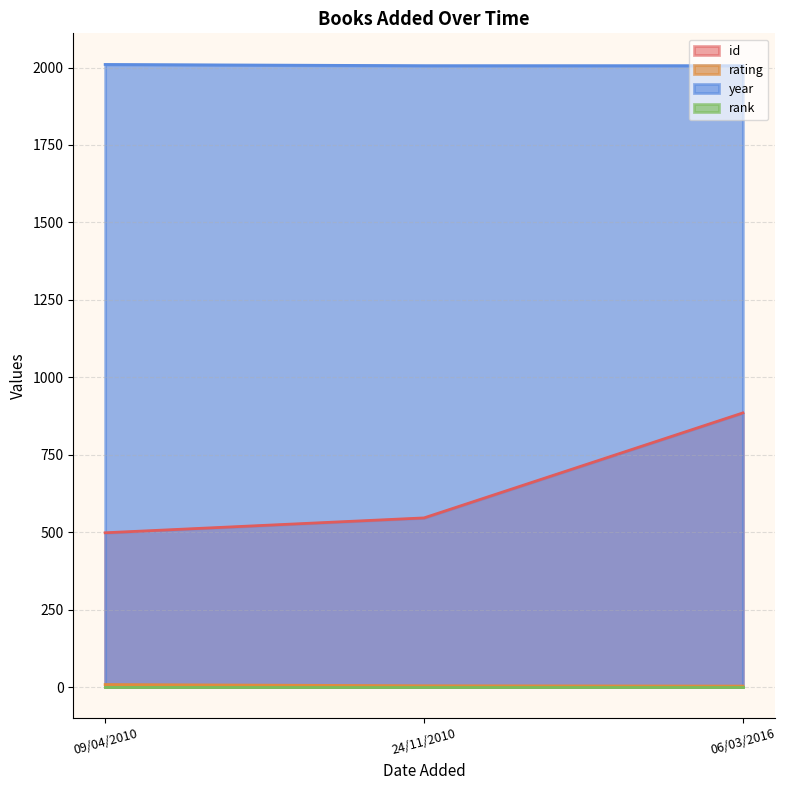

What is the difference between the maximum and minimum values in the id series?

387